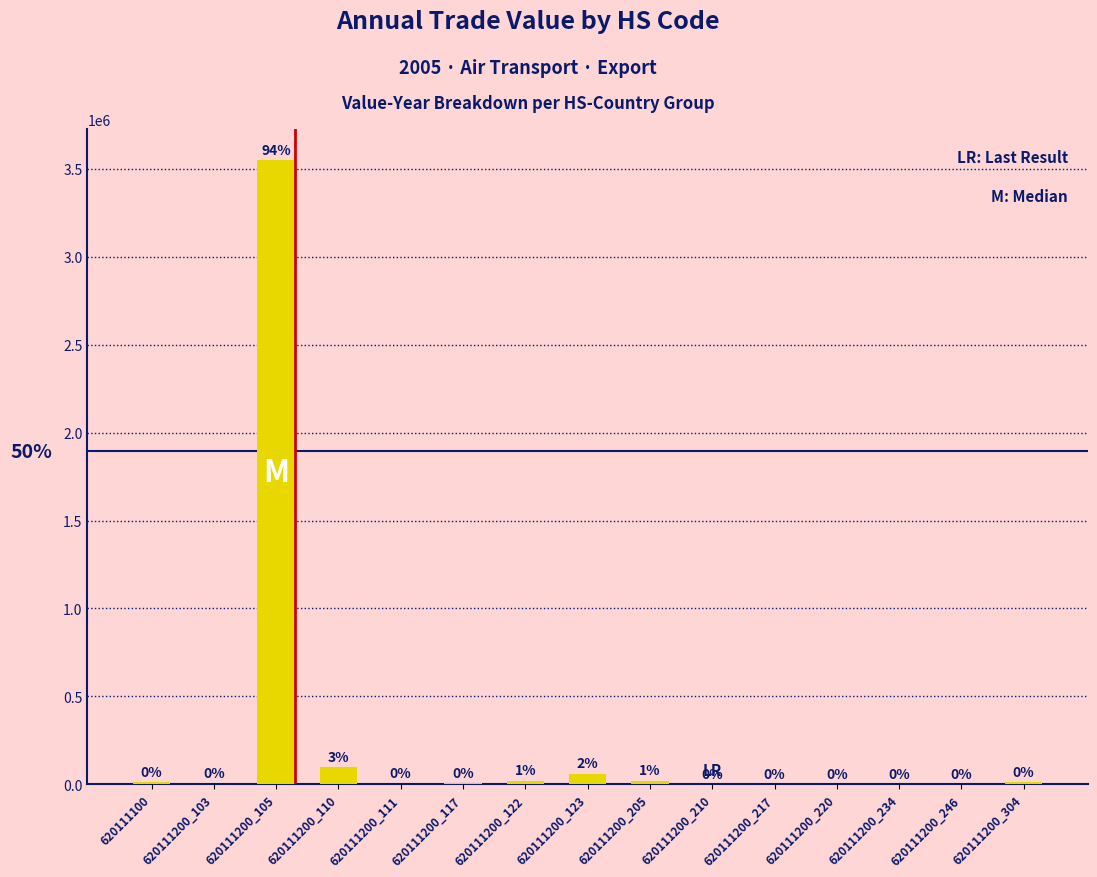

Are the bars grouped side by side (vs. stacked)?

No